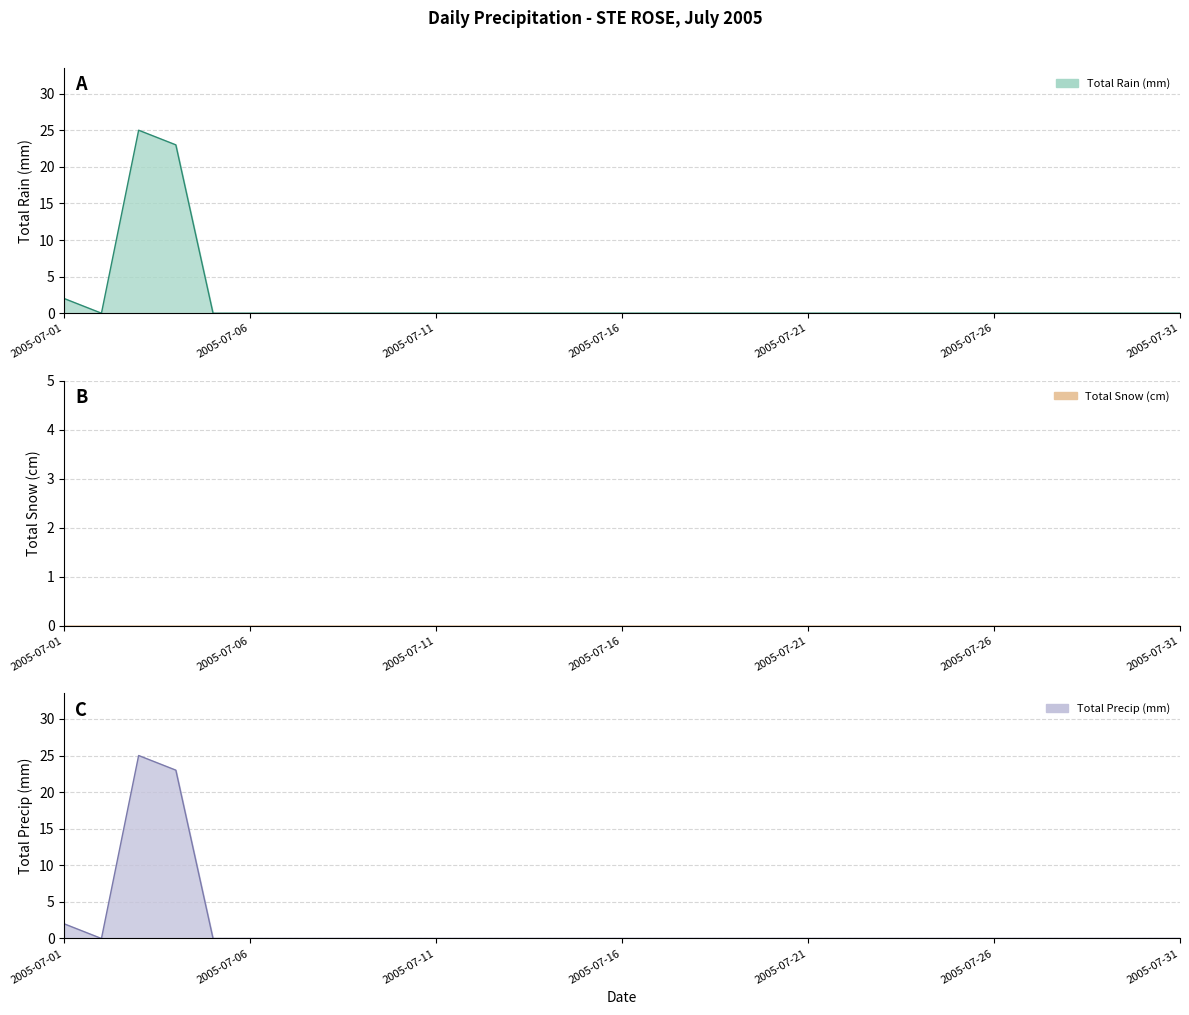

True or false: Total Rain (mm) has more than 0 points higher than both neighbors.

True